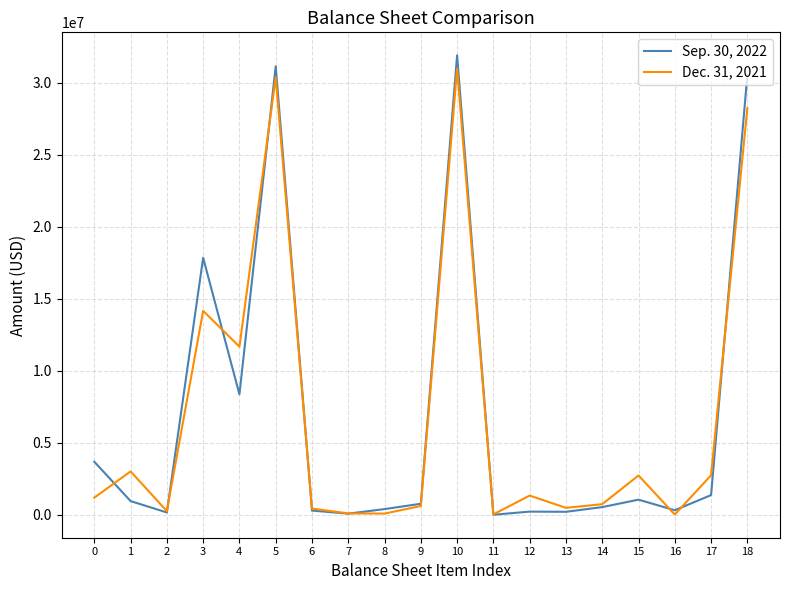

Which series has the largest range (max minus min)?

Sep. 30, 2022